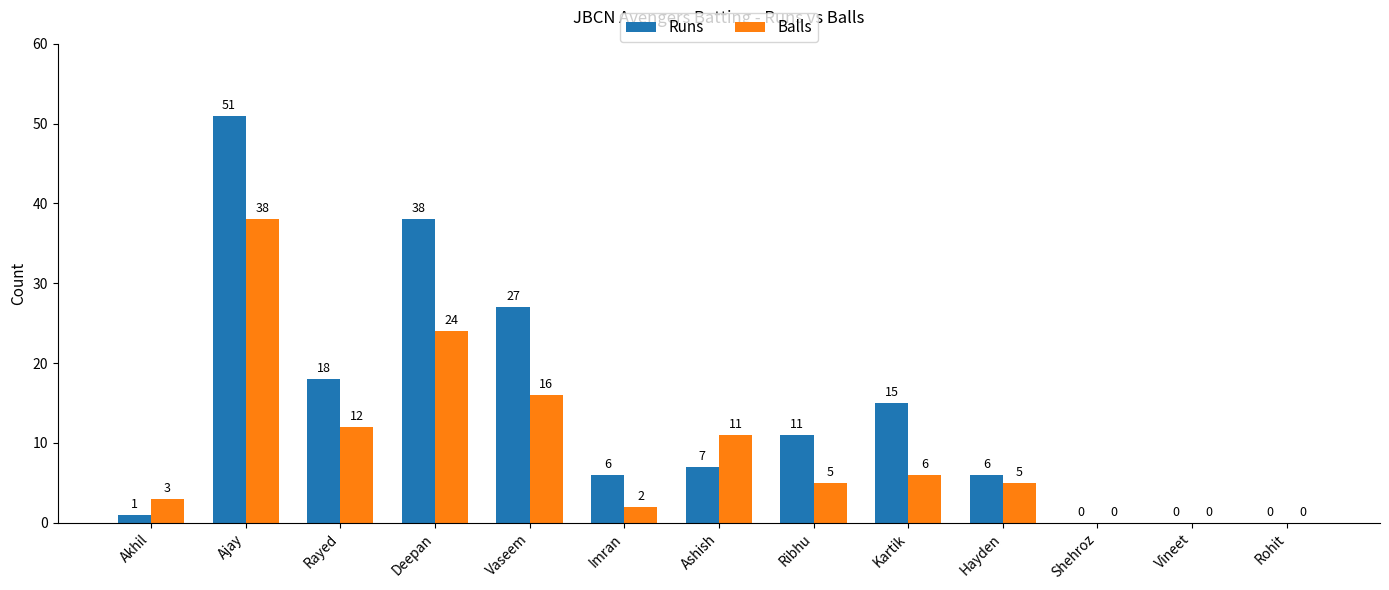

Which label corresponds to the largest value in the chart?

Ajay